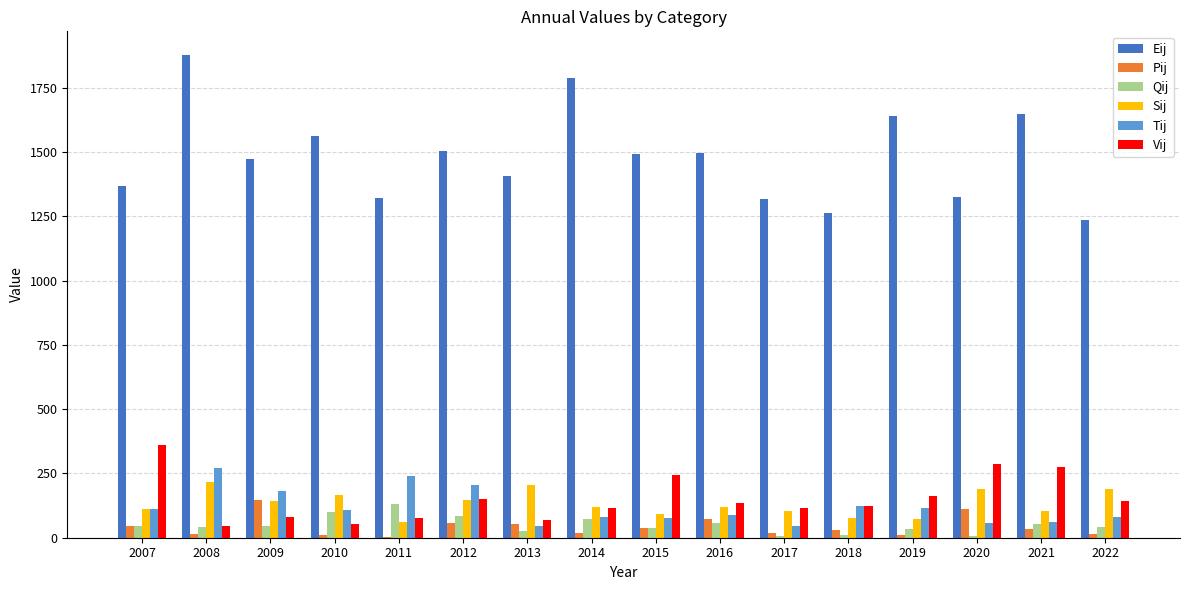

Which category has the highest value in the Qij series?

2011